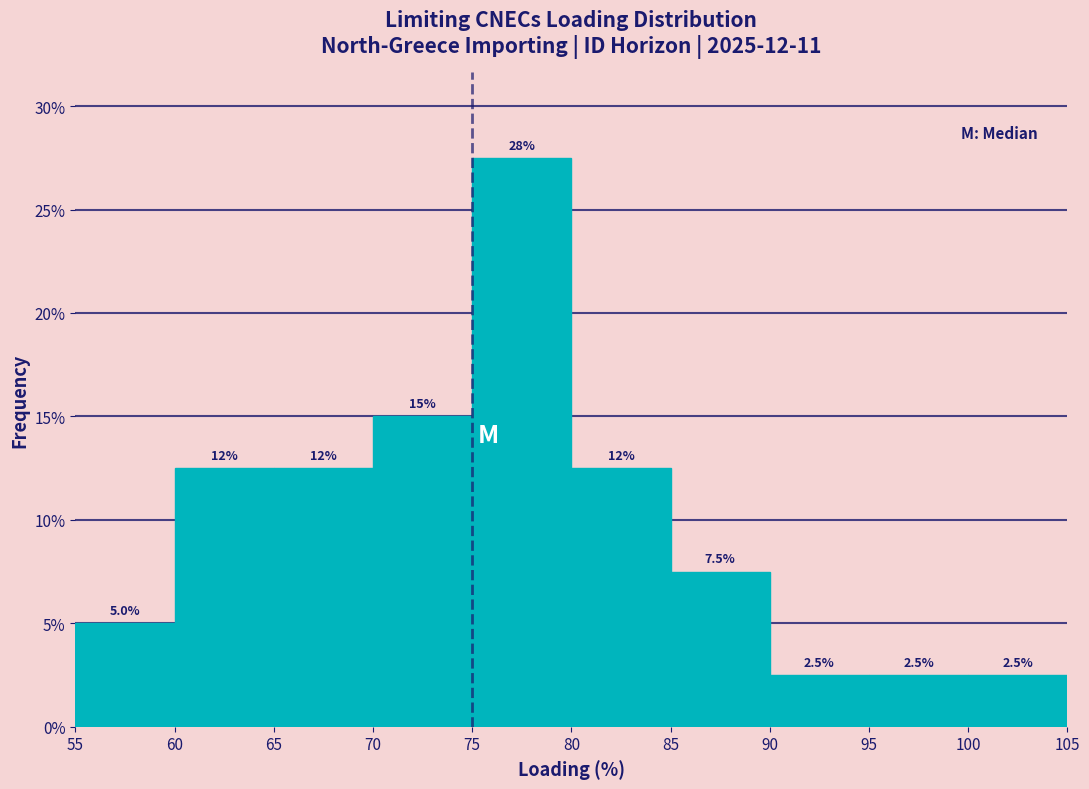

Over which range of the x-axis is the bar tallest?

75 to 80